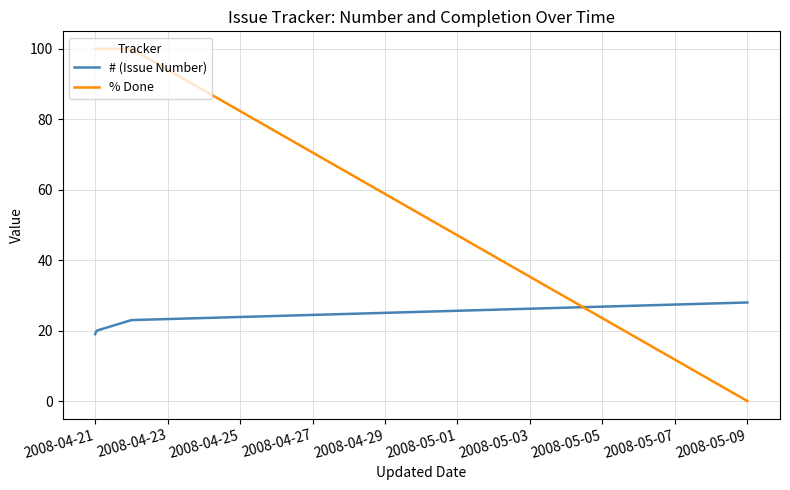

How many positive values does the % Done series have?

3